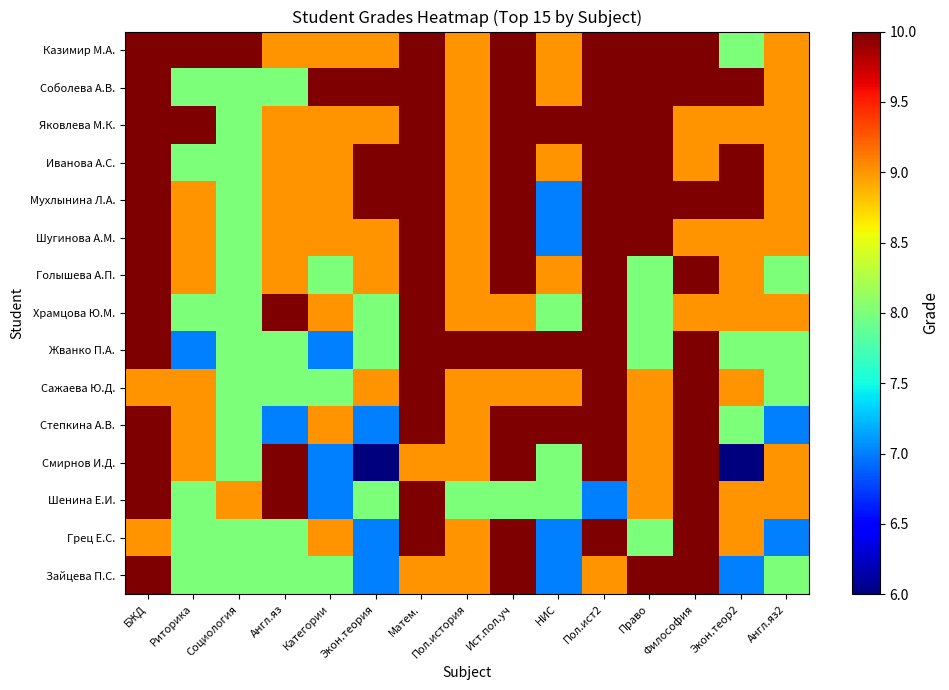

What is the spread (max minus min) of values at Матем.?

1